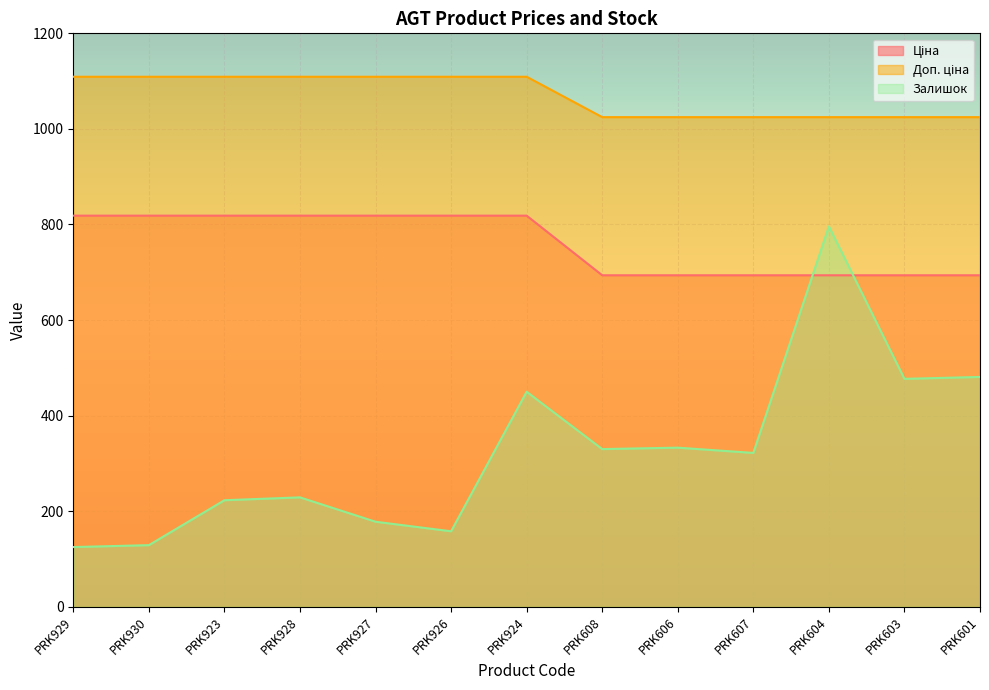

What value does the Доп. ціна series have at PRK924?

1109.2